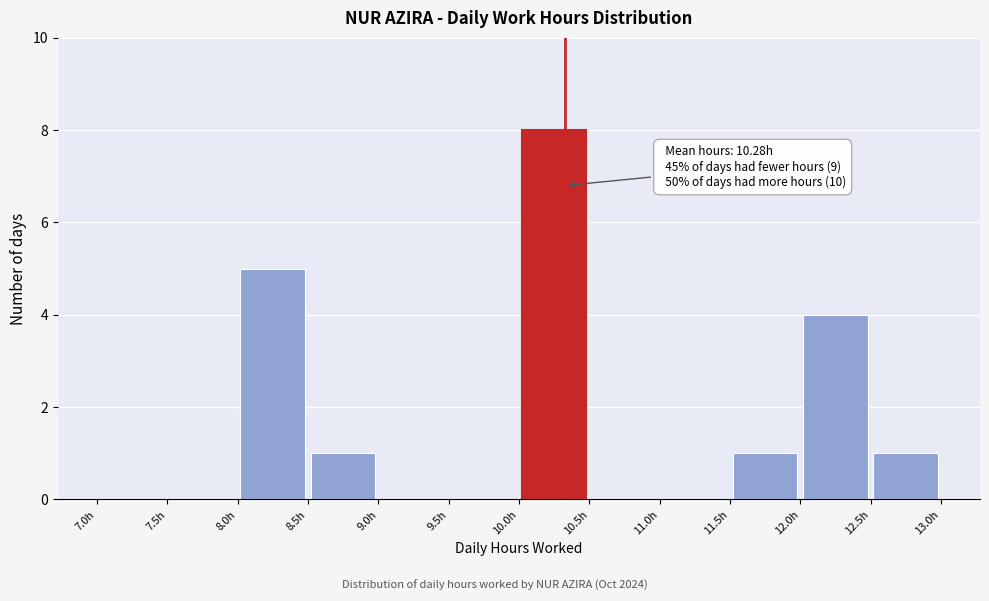

Which range on the x-axis has the tallest bar?

10.0 to 10.5